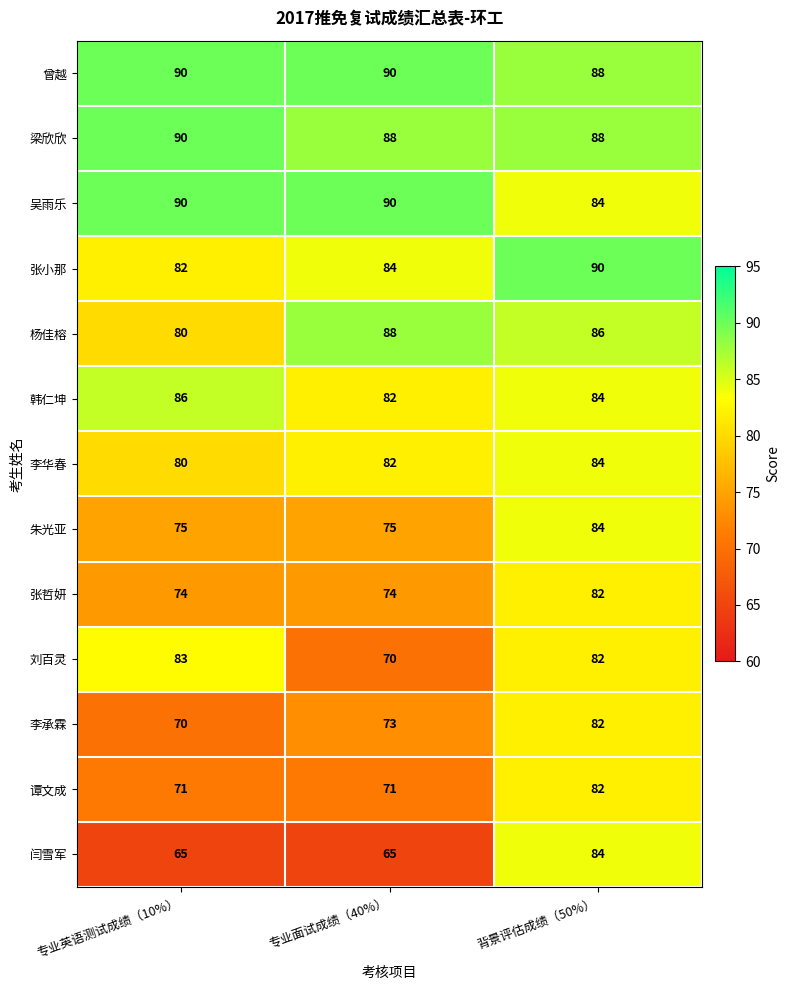

Which series changed the most between 专业面试成绩（40%） and 背景评估成绩（50%）?

闫雪军